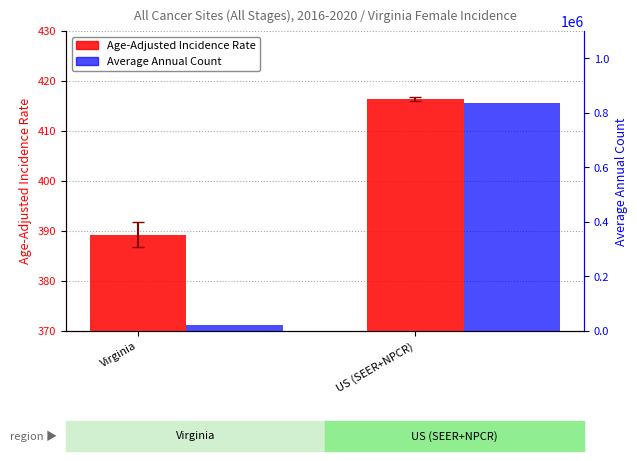

What is the total value across all series at US (SEER+NPCR)?

835490.4